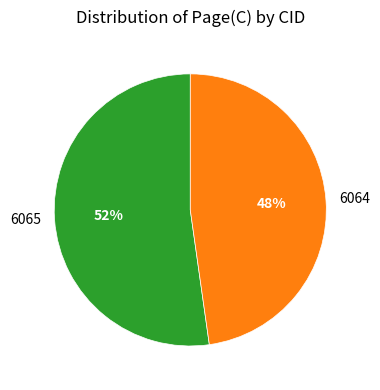

Do 6064 and 6065 together represent more than half of the pie?

Yes